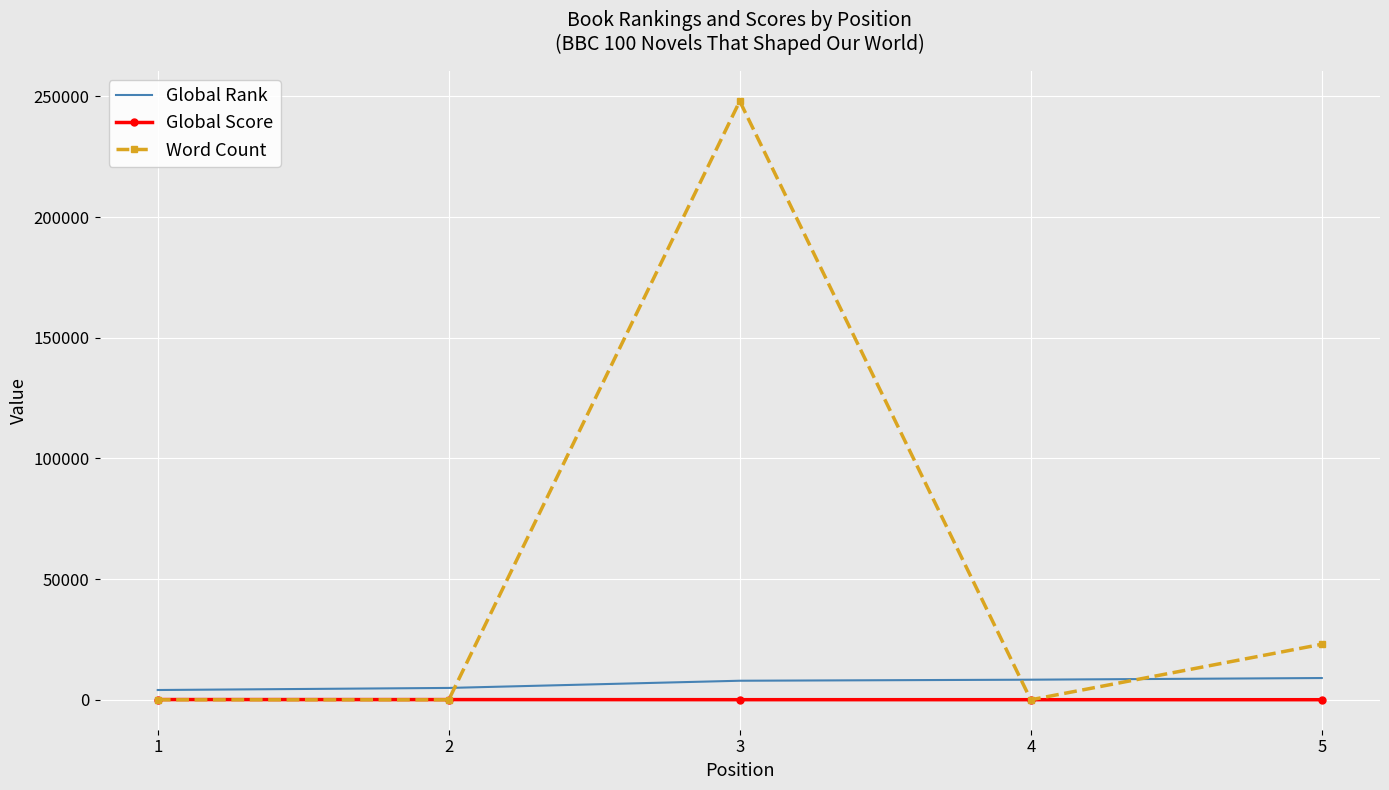

What is the highest value of the Global Rank series?

9014